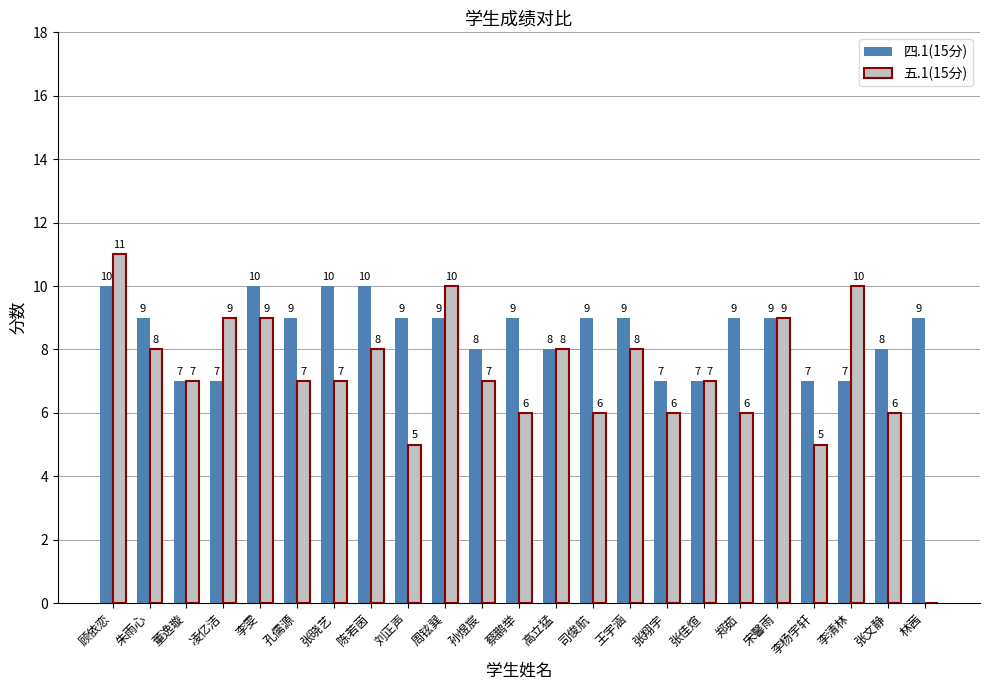

The 四.1(15分) series shows 16 at 王宇涵. True or false?

False